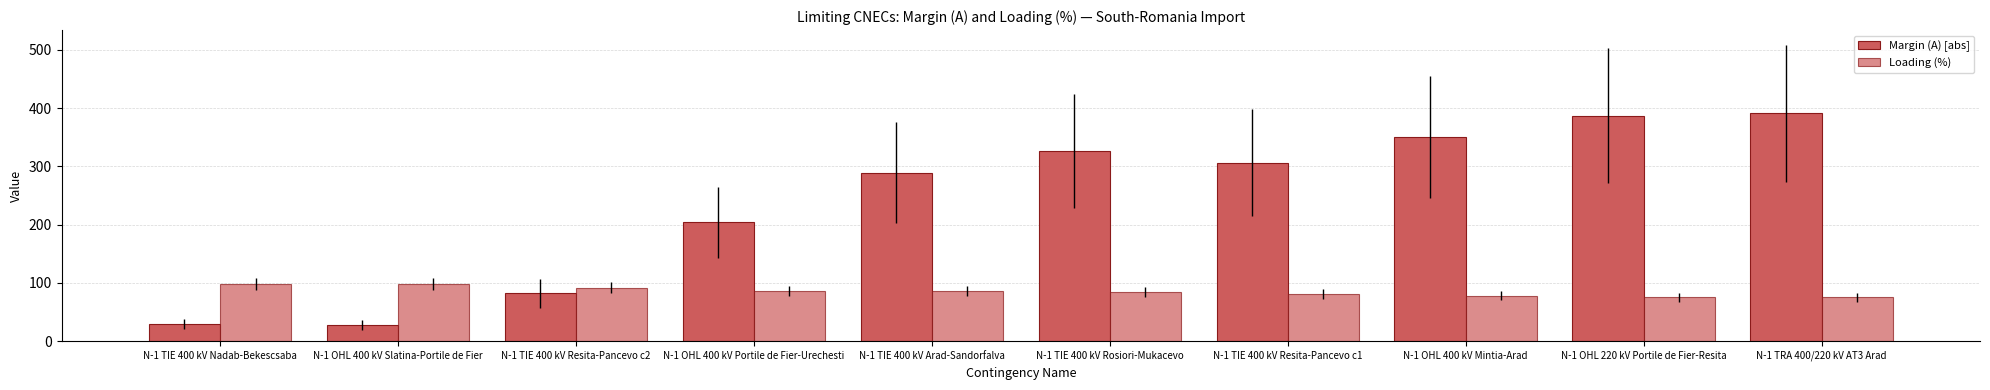

How many groups of bars are there?

10